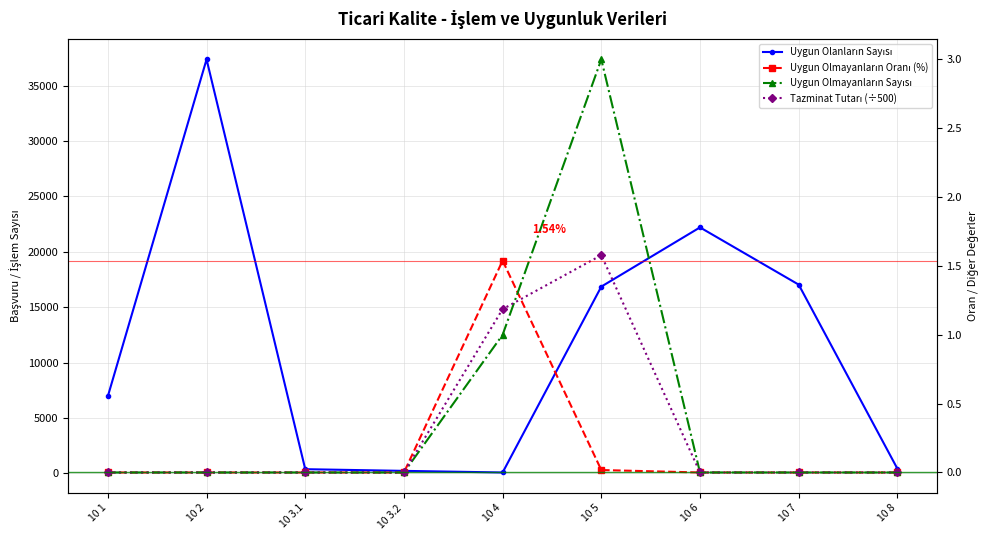

What is the total value across all series at 10 3.2?

210.0